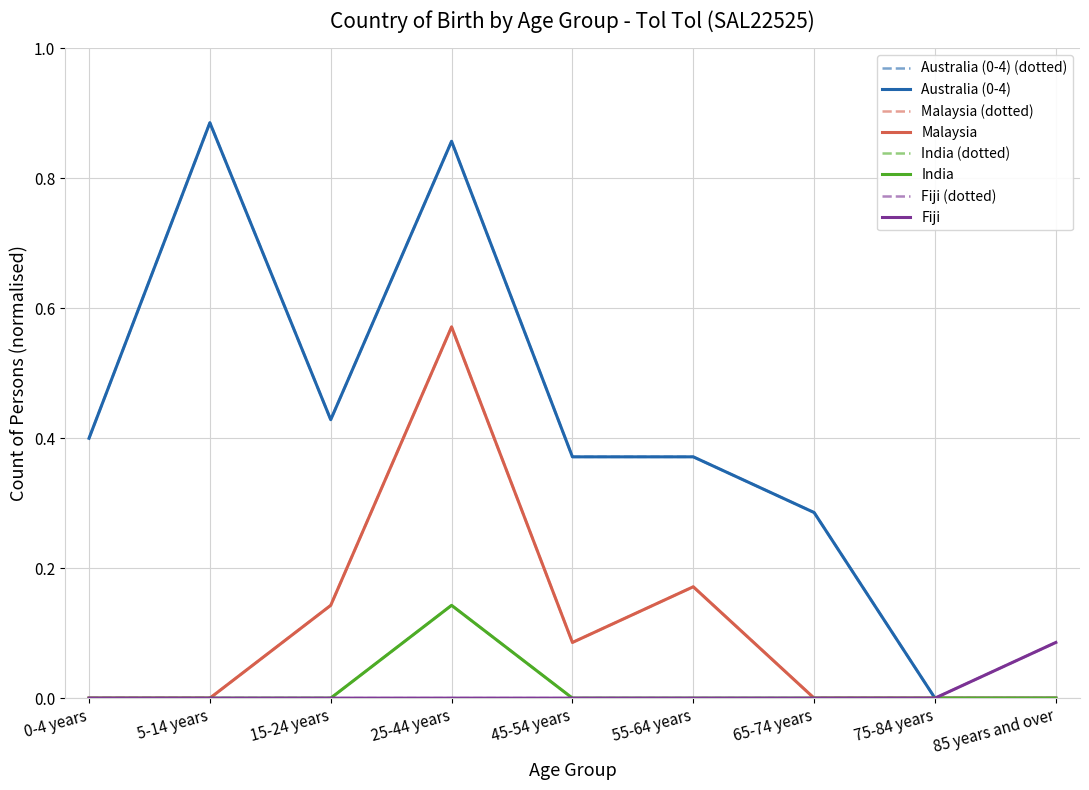

Rank the series at 5-14 years from highest to lowest value.

Australia (0-4), Malaysia, India, Fiji